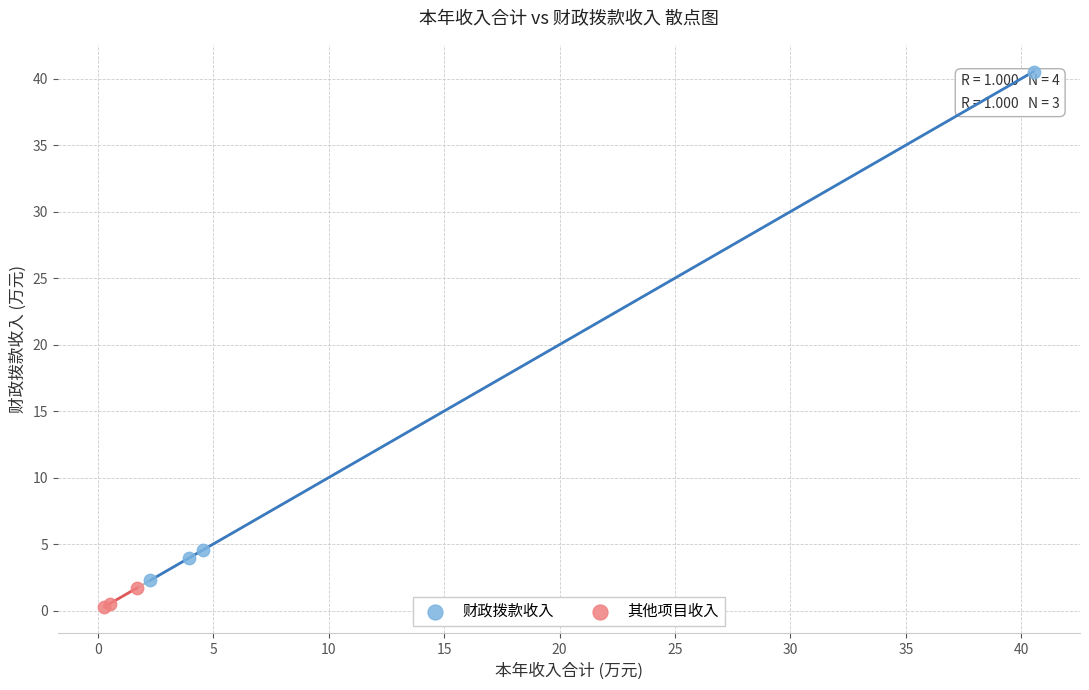

Which series reaches the minimum Y coordinate?

其他项目收入